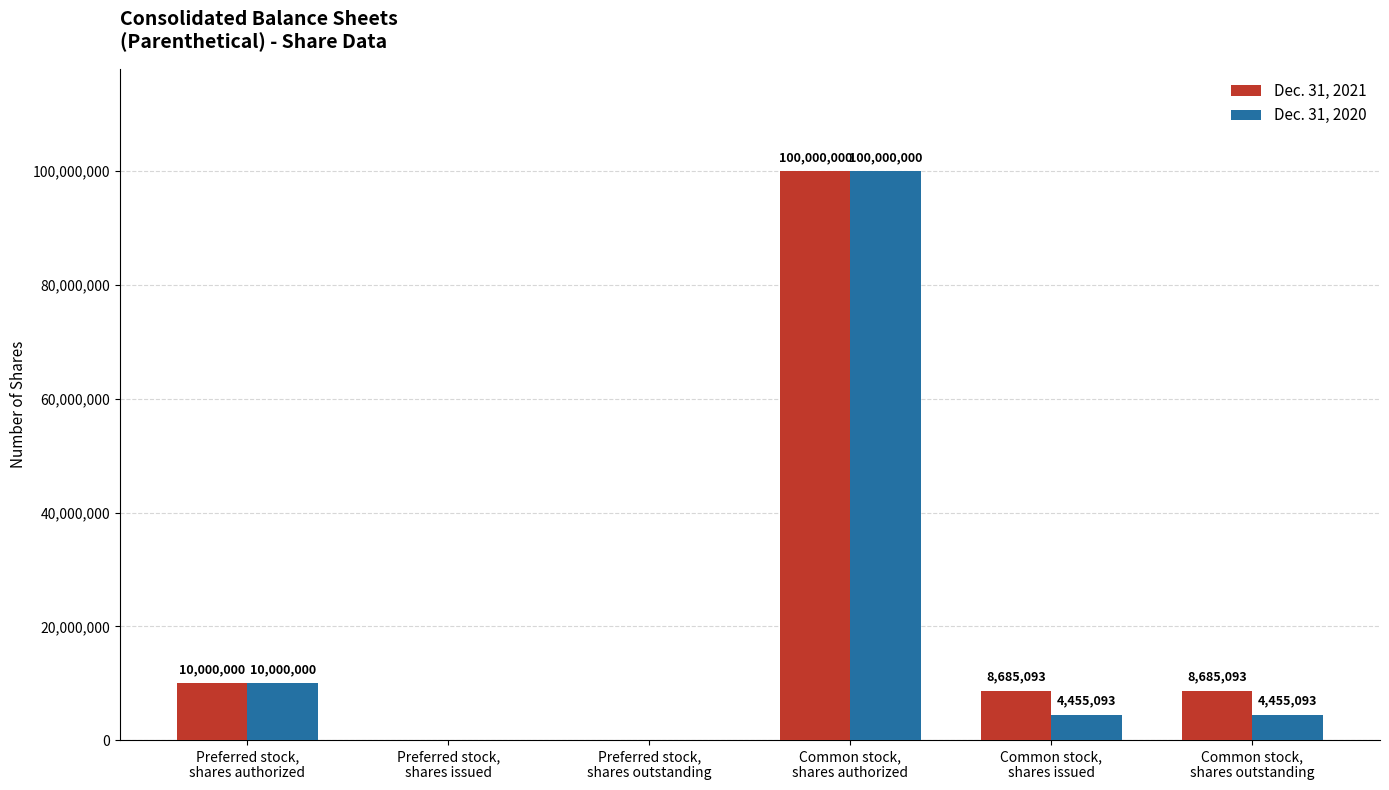

What is the total value across all series at Common stock,
shares issued?

13140186